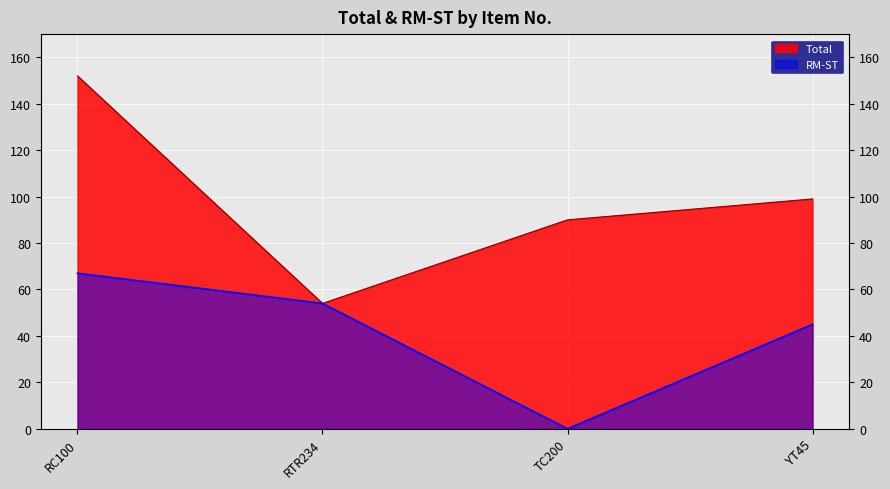

Which has a higher value, TC200 or RC100?

RC100